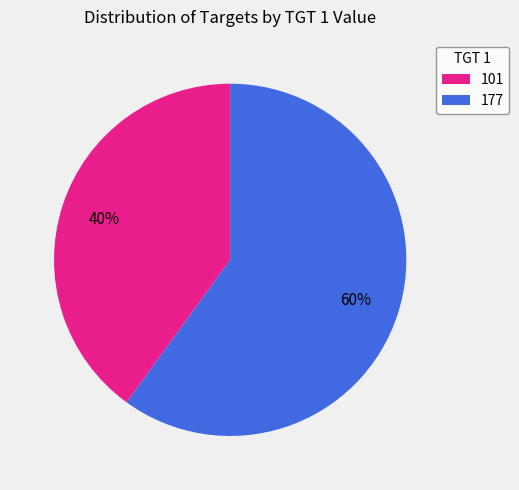

To the nearest percent, what portion does 177 represent?

60%